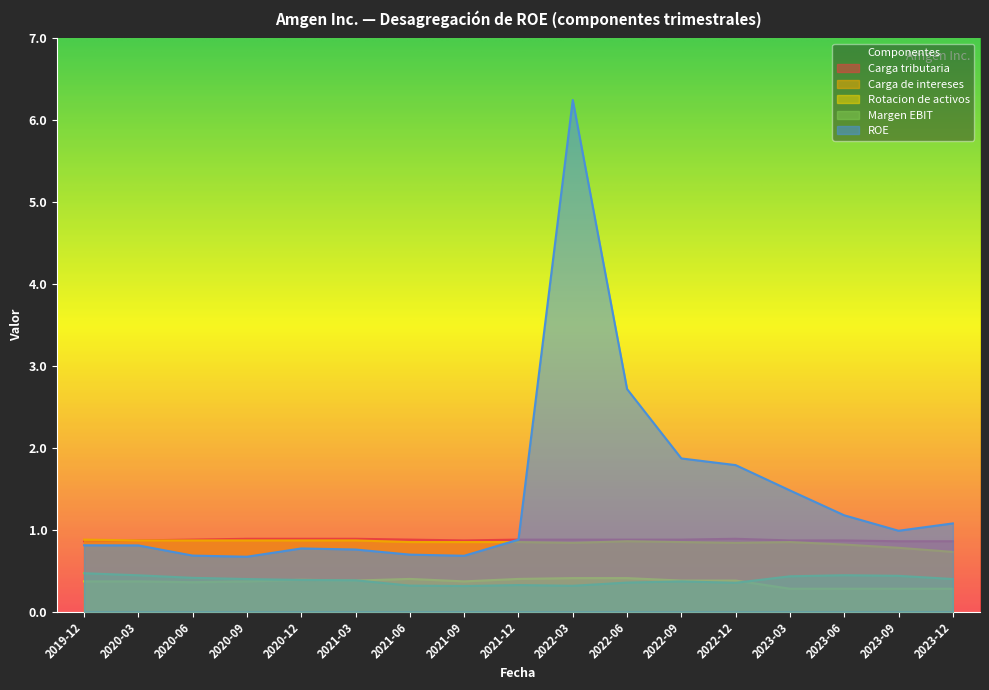

Rank the series at 2023-09-30 from lowest to highest value.

Rotacion de activos, Margen EBIT, Carga de intereses, Carga tributaria, ROE